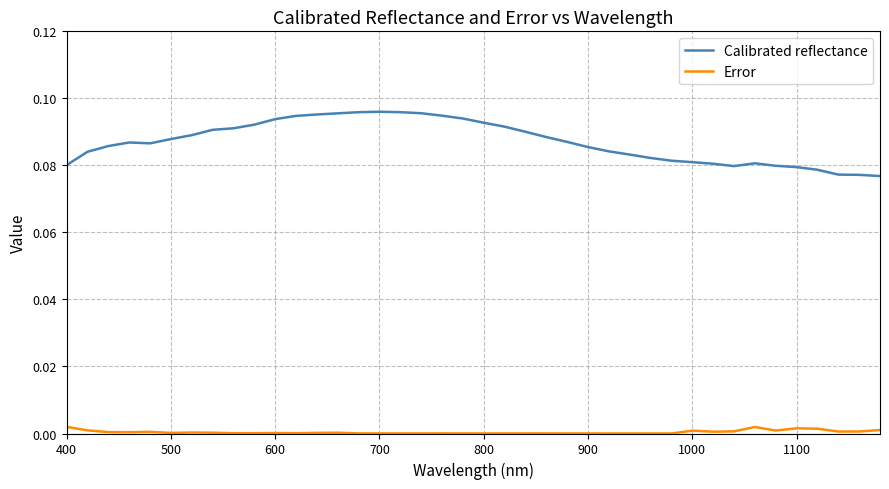

Which series has the widest spread of values?

Calibrated reflectance